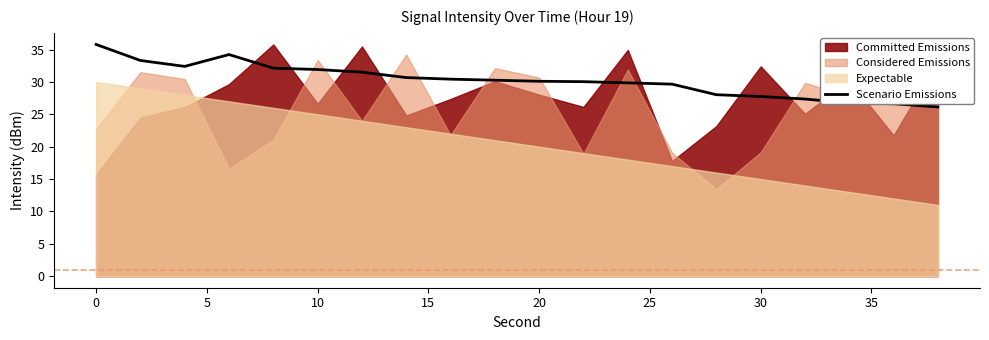

What is the minimum value for Scenario Emissions?

26.1